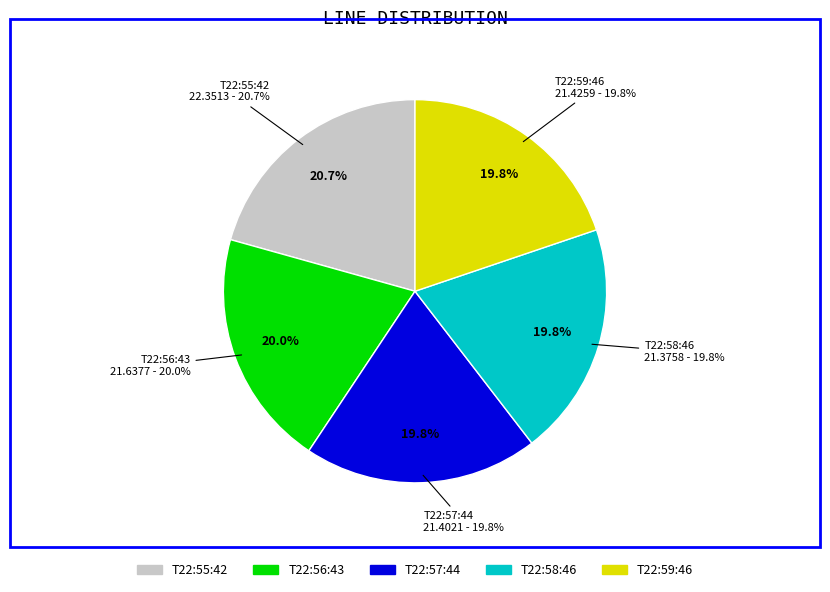

What is the change in value from 2023-03-22T22:55:42.402Z to 2023-03-22T22:59:46.876Z?

-0.9